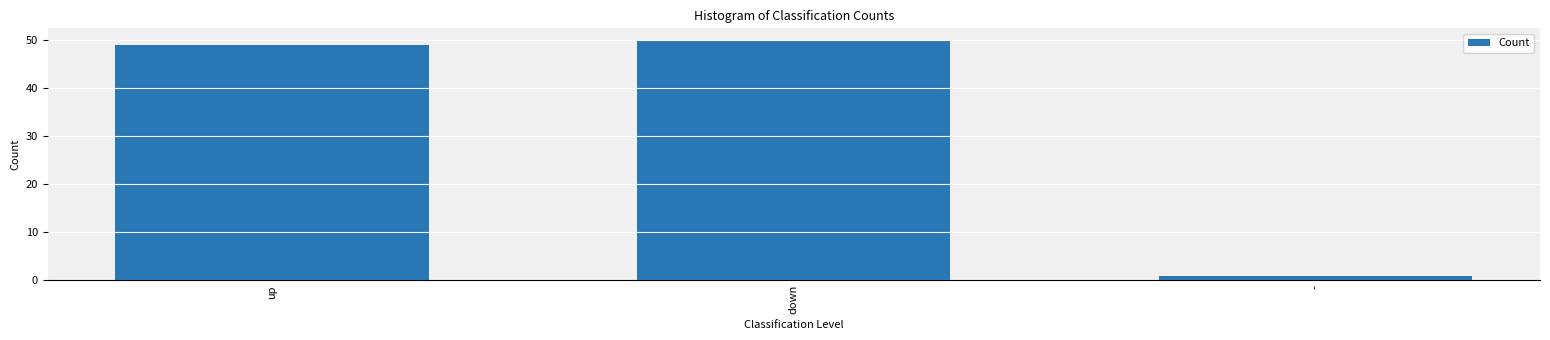

What is the greatest value displayed?

50